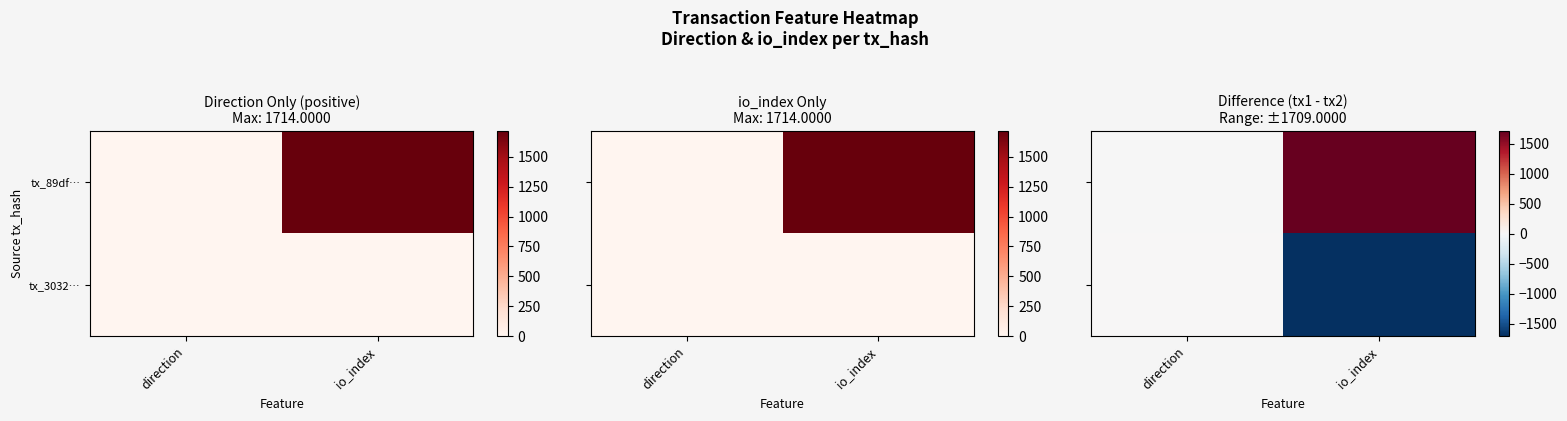

Where is tx_3032… nearest to the value -853?

direction